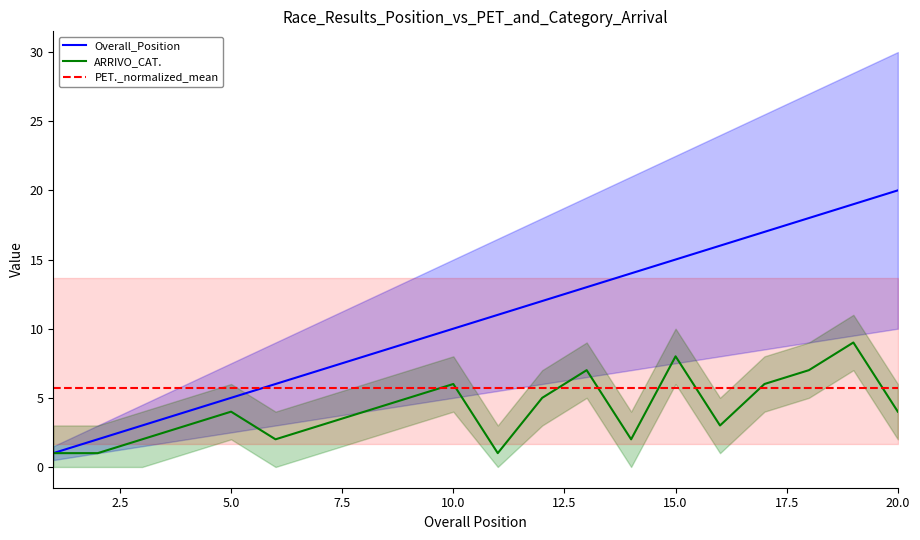

Reading left to right, what are all the values shown in this chart?

Overall Position: 1	2	3	4	5	6	7	8	9	10	11	12	13	14	15	16	17	18	19	20
ARRIVO CAT.: 1	1	2	3	4	2	3	4	5	6	1	5	7	2	8	3	6	7	9	4